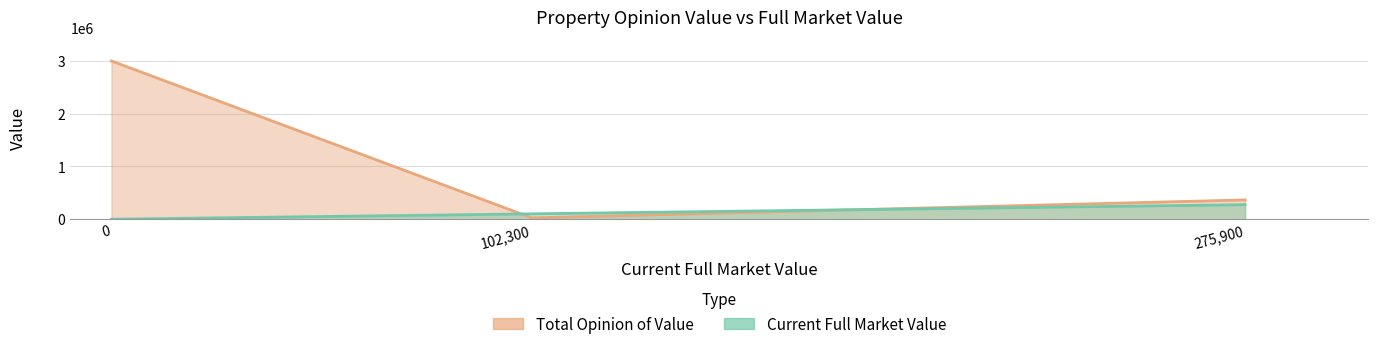

Which series has the largest total across all categories?

Total Opinion of Value